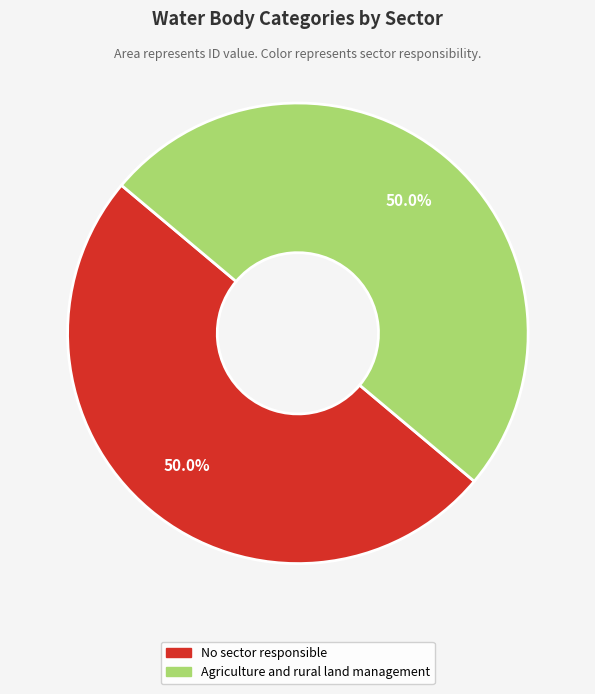

To the nearest percent, what portion does No sector responsible represent?

50%